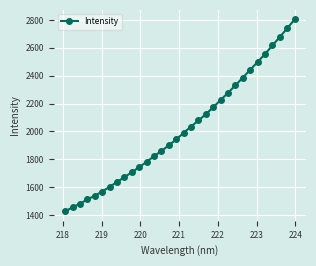

What is the greatest value displayed?

2803.7